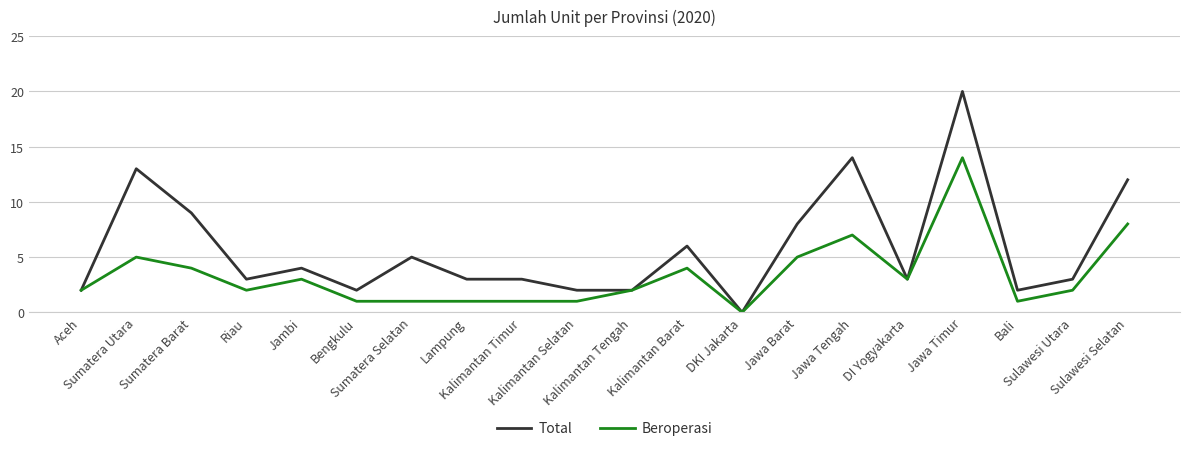

Which series has the largest total across all categories?

Total